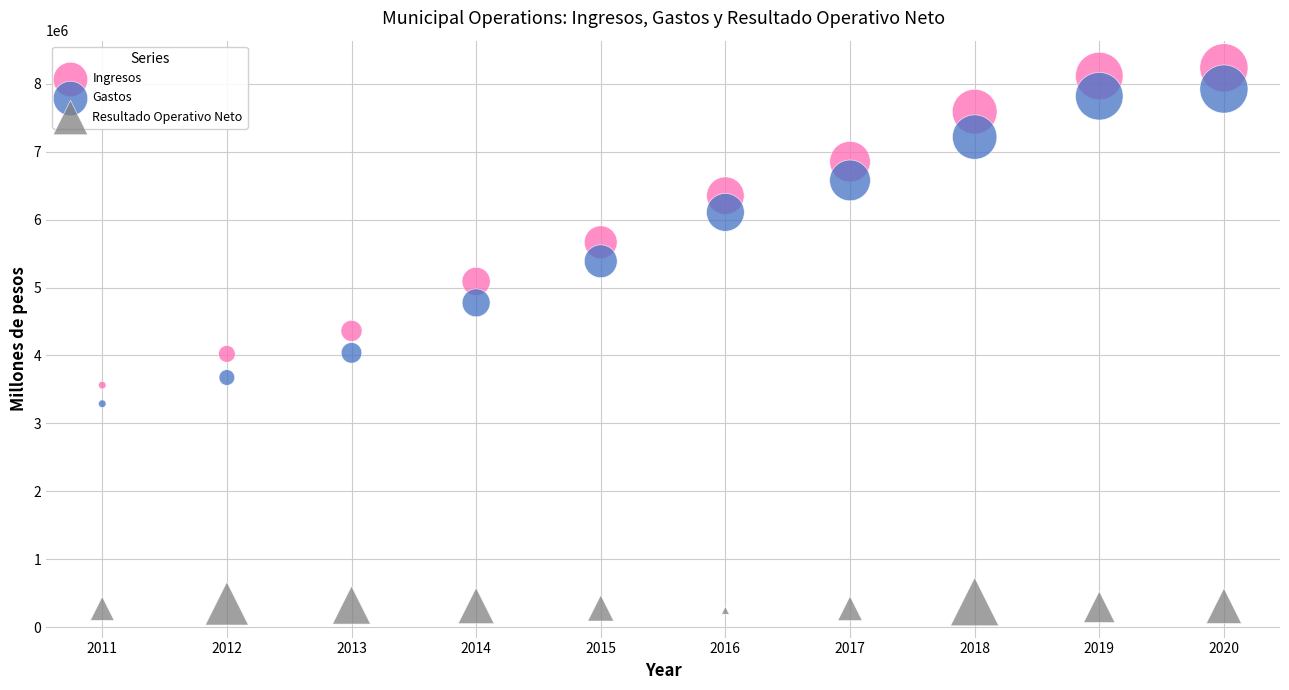

What are all the series names shown in the legend?

Ingresos, Gastos, Resultado Operativo Neto